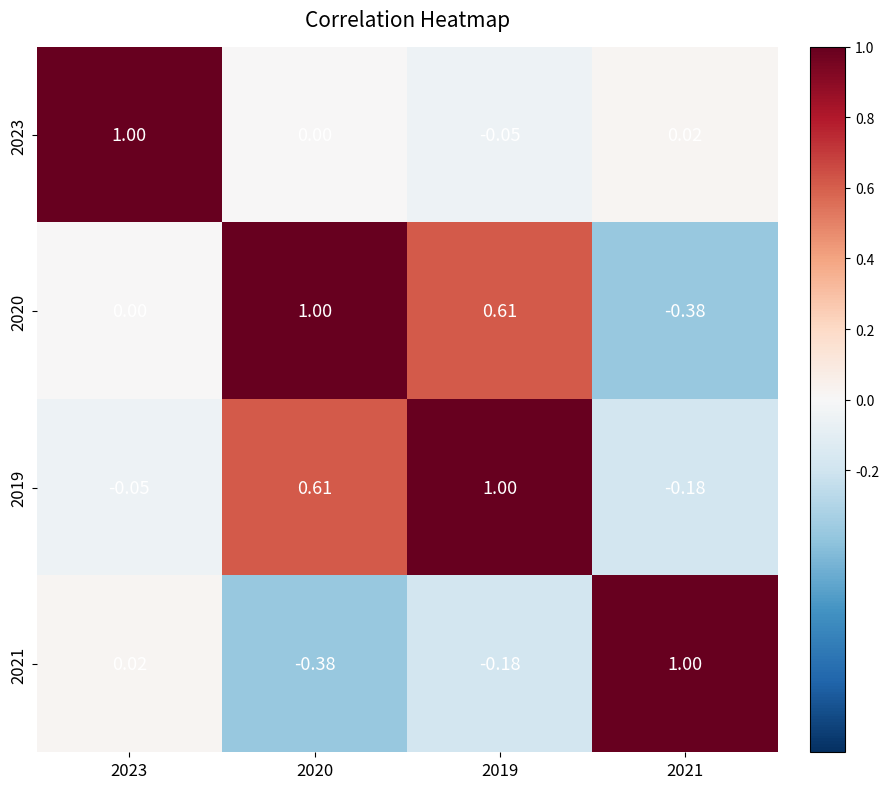

Is the value of 2023 at 2019 greater than the value of 2021 at 2019?

Yes